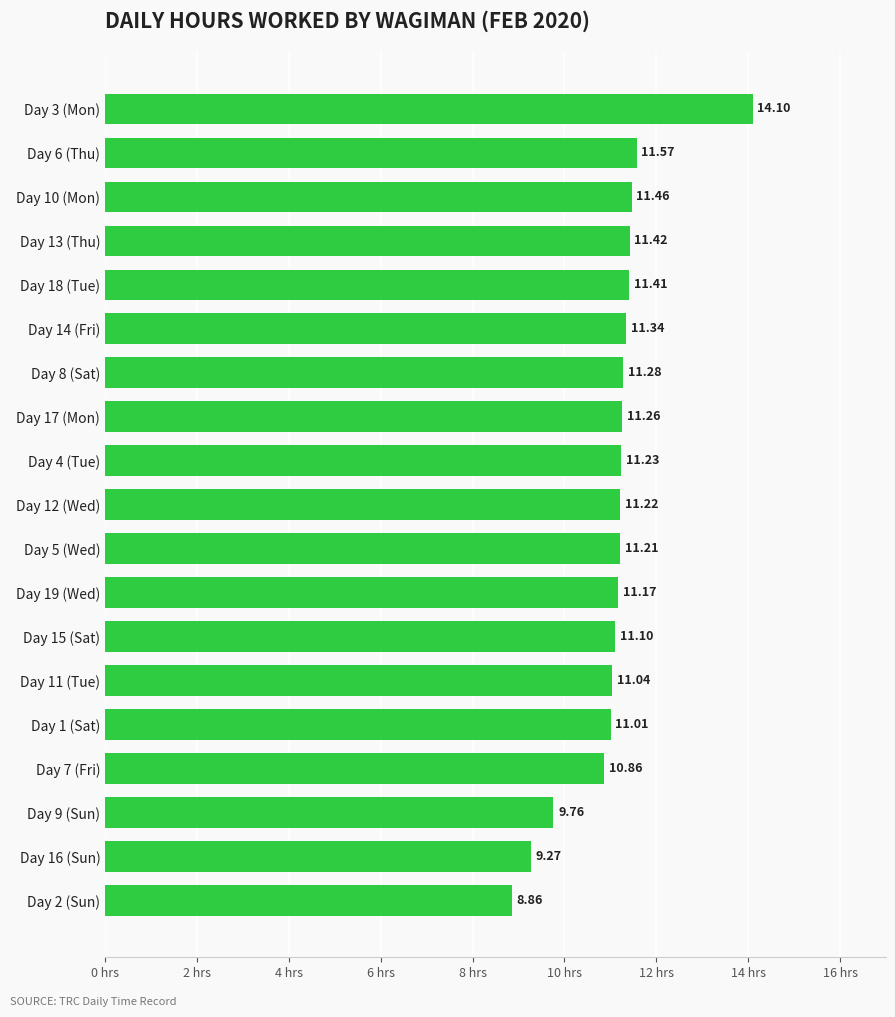

List the labels in order of value, smallest first.

Day 2 (Sun), Day 16 (Sun), Day 9 (Sun), Day 7 (Fri), Day 1 (Sat), Day 11 (Tue), Day 15 (Sat), Day 19 (Wed), Day 5 (Wed), Day 12 (Wed), Day 4 (Tue), Day 17 (Mon), Day 8 (Sat), Day 14 (Fri), Day 18 (Tue), Day 13 (Thu), Day 10 (Mon), Day 6 (Thu), Day 3 (Mon)